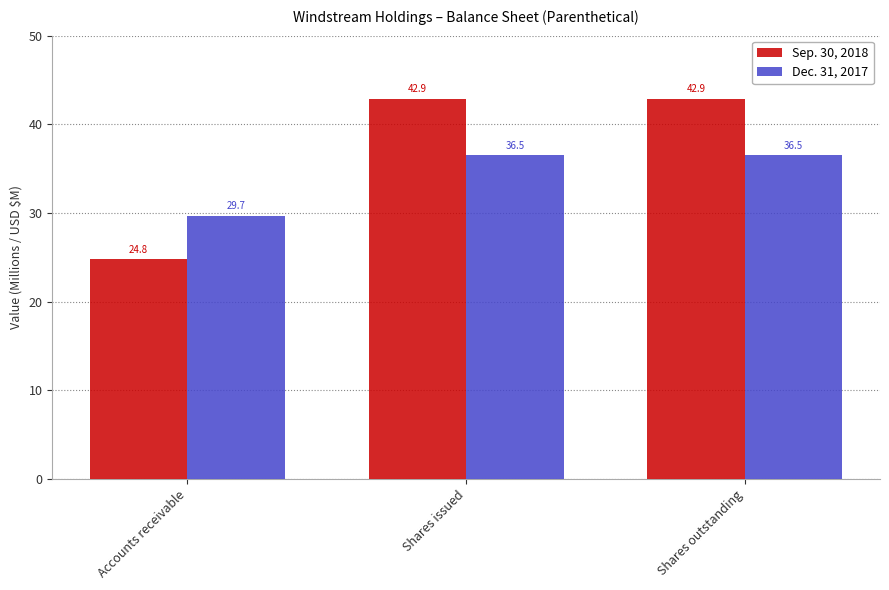

Which category has the lowest value across all series?

Accounts receivable